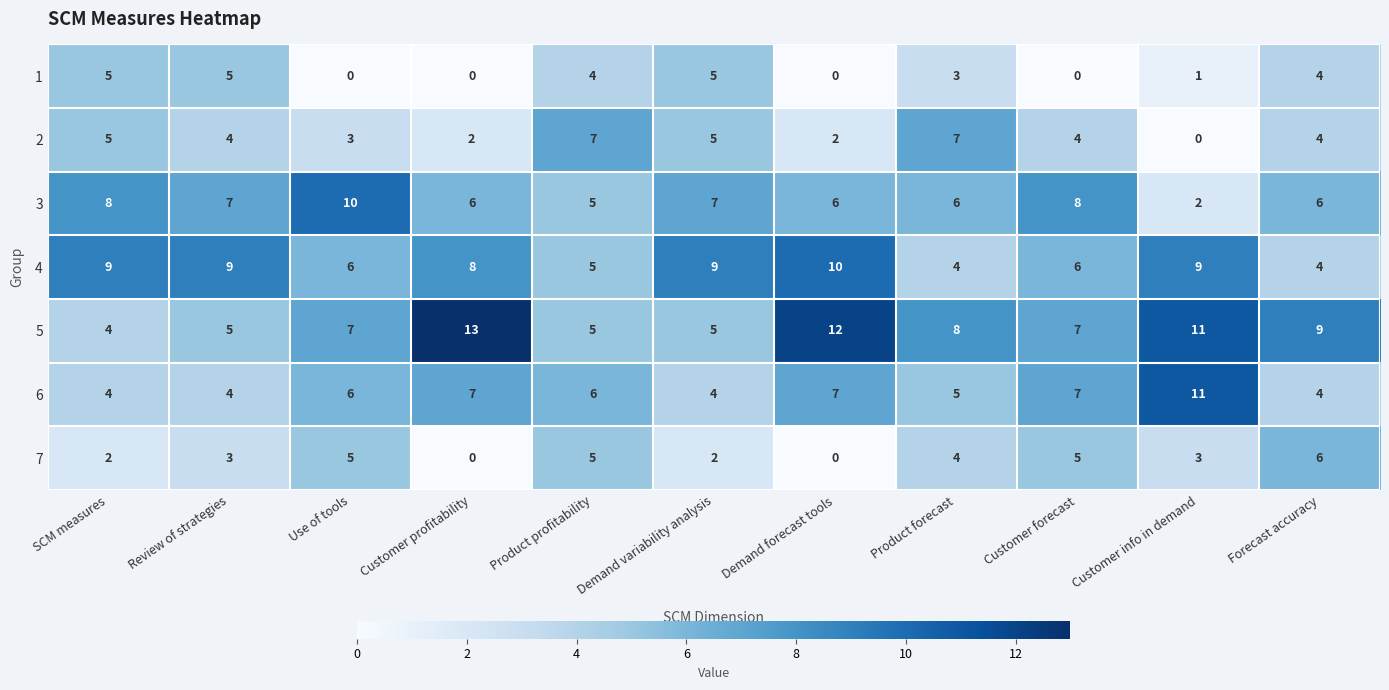

Count the number of data series in this chart.

7